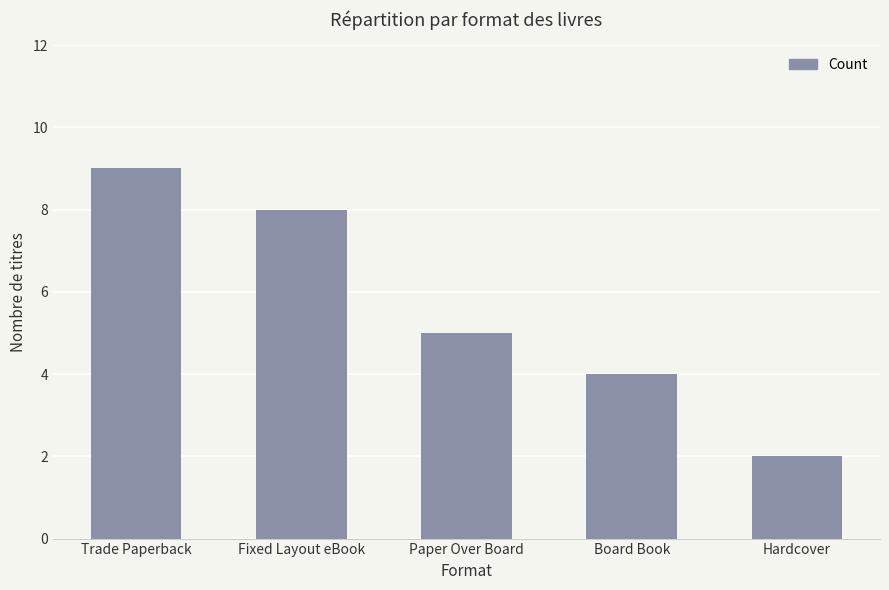

List the labels in order of value, smallest first.

Hardcover, Board Book, Paper Over Board, Fixed Layout eBook, Trade Paperback